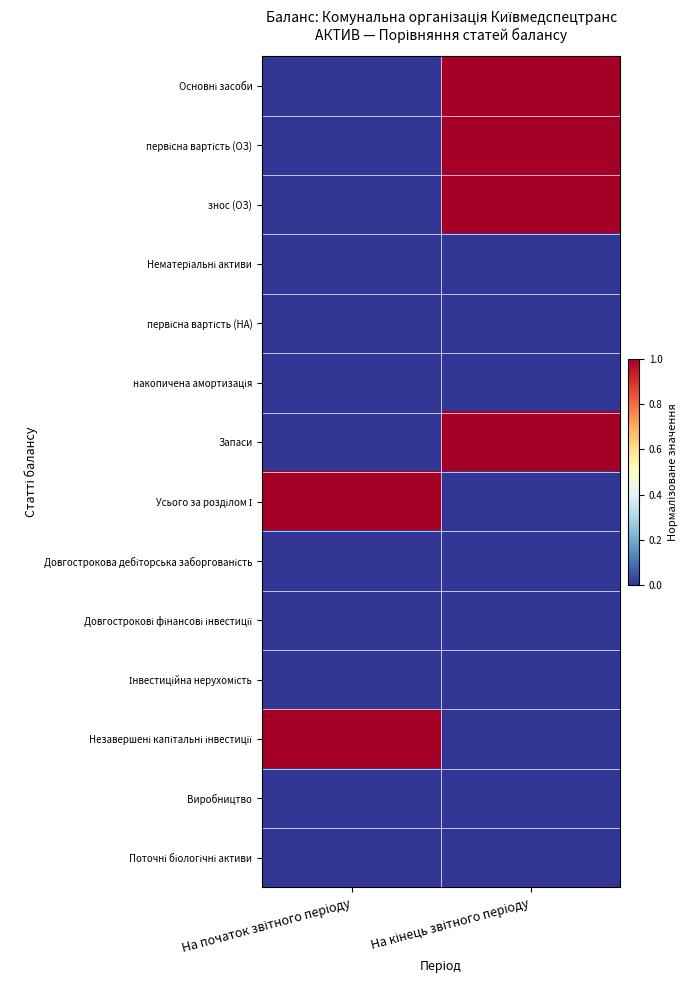

Which series has the widest spread of values?

Основні засоби